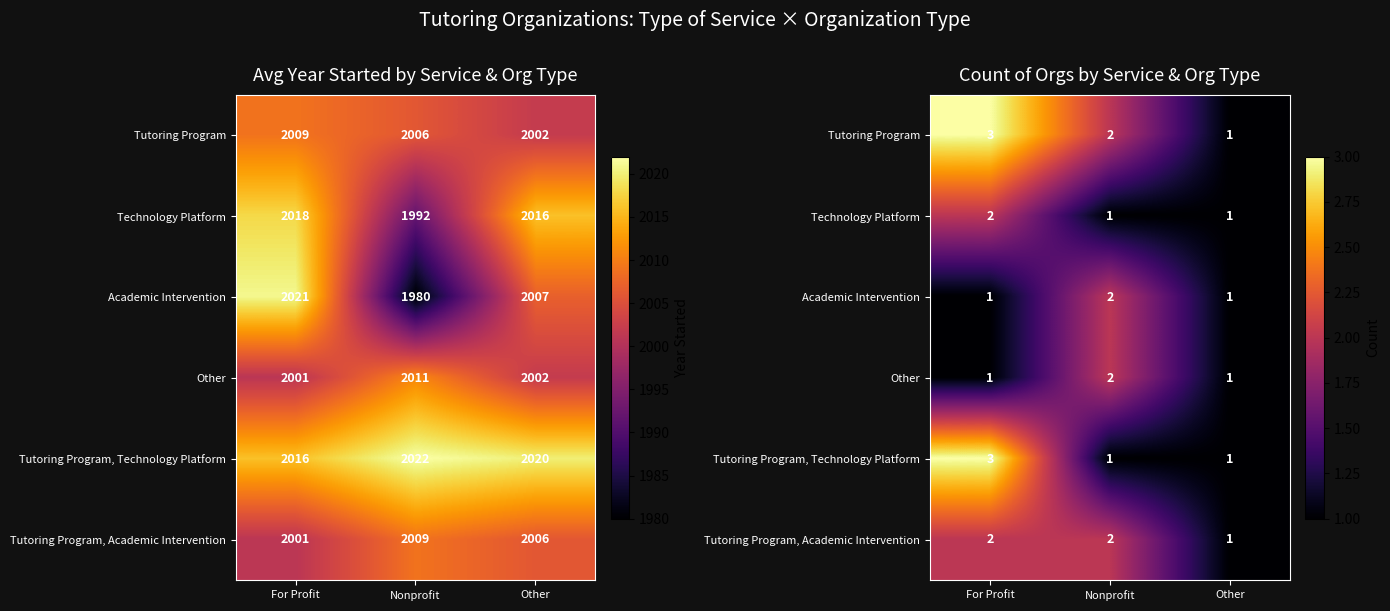

Rank the series by their maximum value, from lowest to highest.

Technology Platform, Academic Intervention, Other, Tutoring Program, Academic Intervention, Tutoring Program, Tutoring Program, Technology Platform